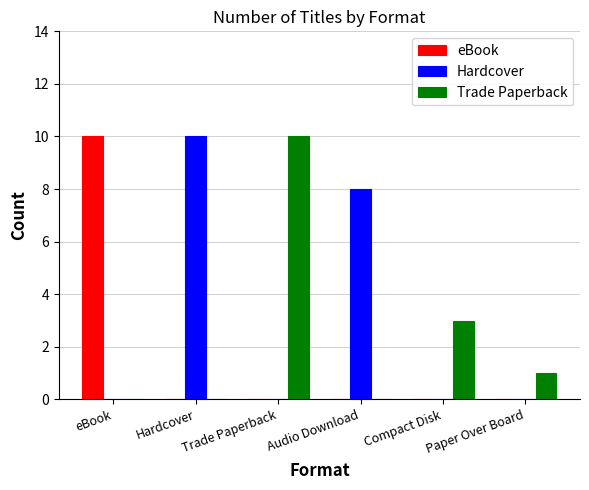

Reading right to left, what are all the values shown in this chart?

eBook: 0	0	0	0	0	10
Hardcover: 0	0	8	0	10	0
Trade Paperback: 1	3	0	10	0	0